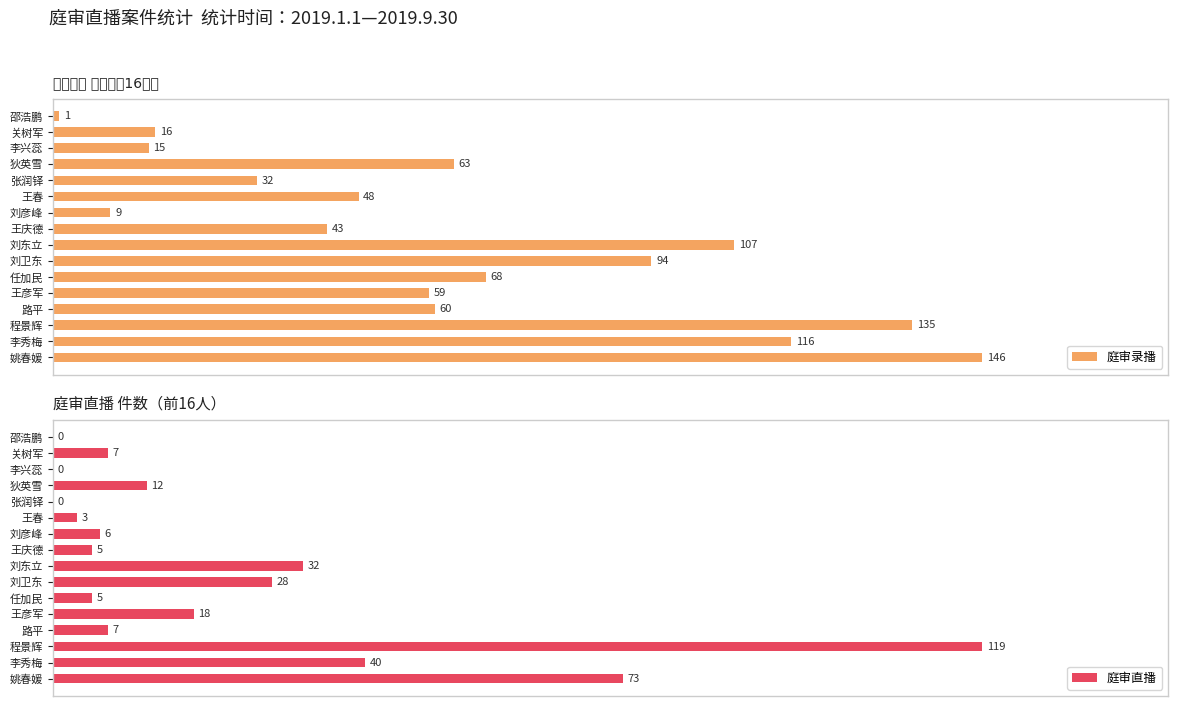

Rank the series at 邵浩鹏 from lowest to highest value.

庭审直播, 庭审录播